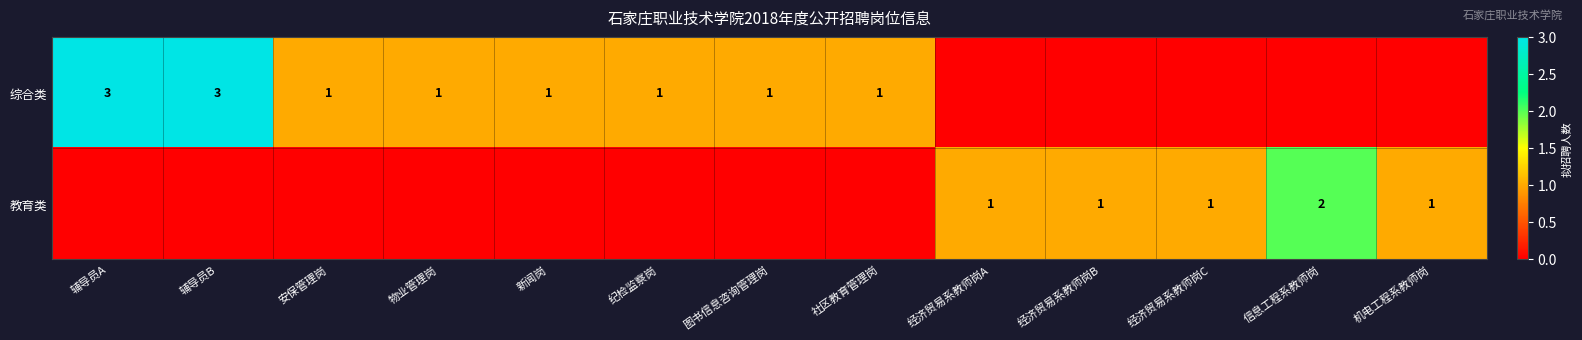

What is the greatest value displayed?

3